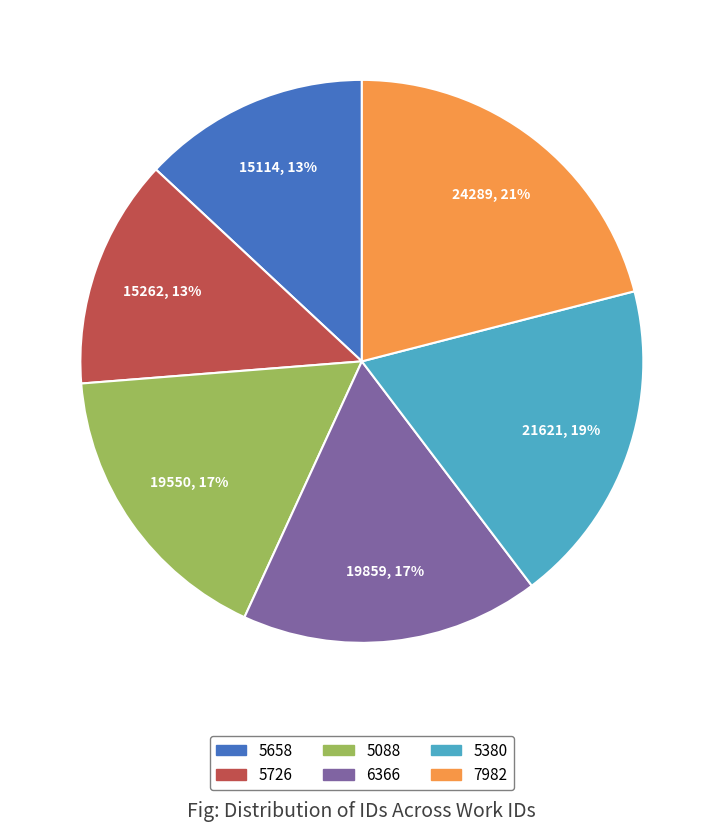

To the nearest percent, what is the average slice percentage?

17%